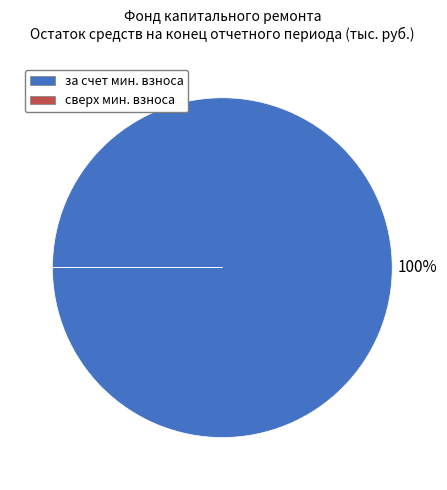

To the nearest percent, what is the difference between the largest and smallest slice percentages?

100%